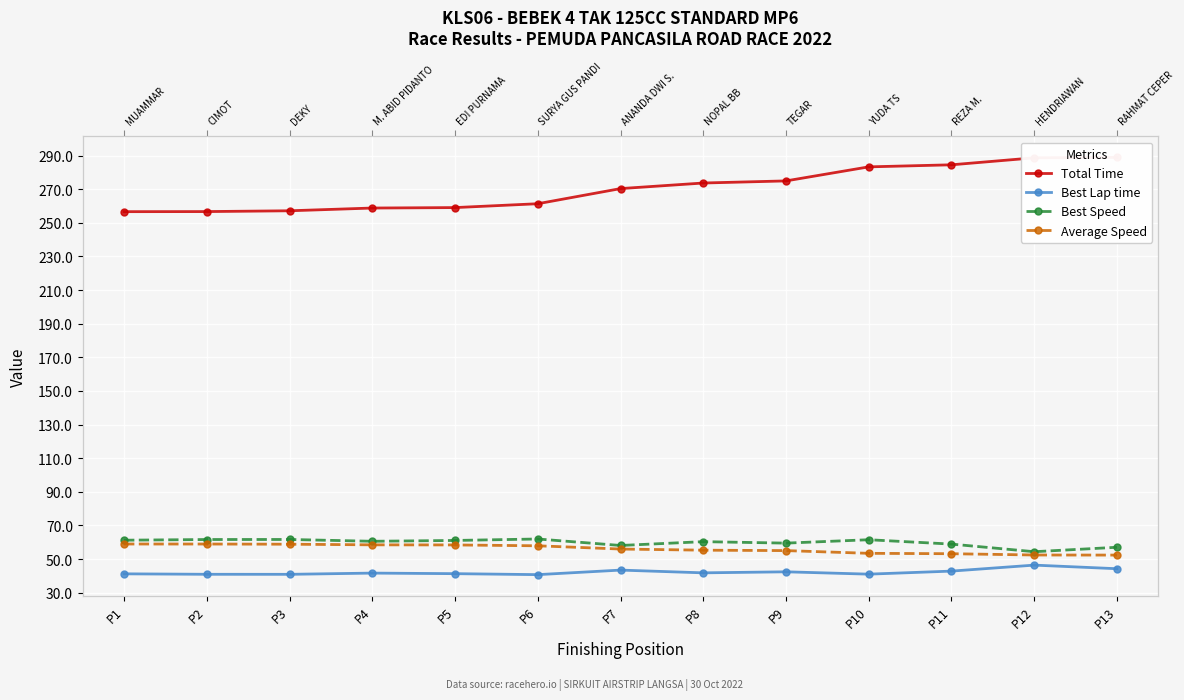

True or false: Total Time has a value of 404.8 at P13.

False